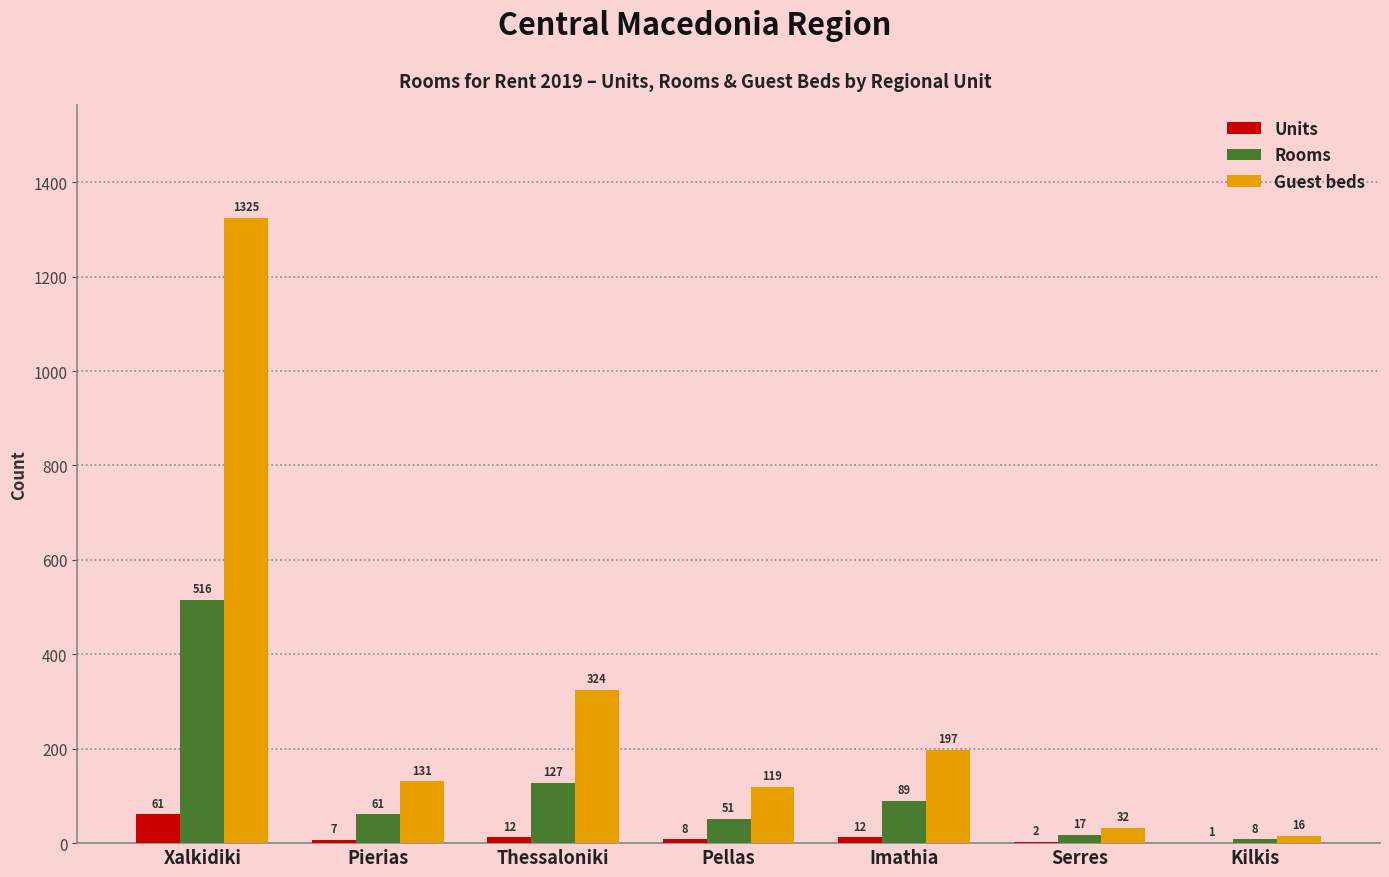

What is the spread (max minus min) of values at Serres?

30